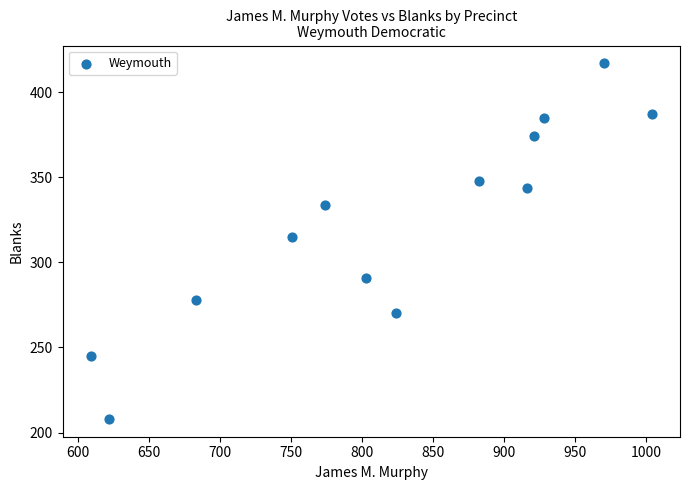

What is the range of Y values (max minus min)?

209